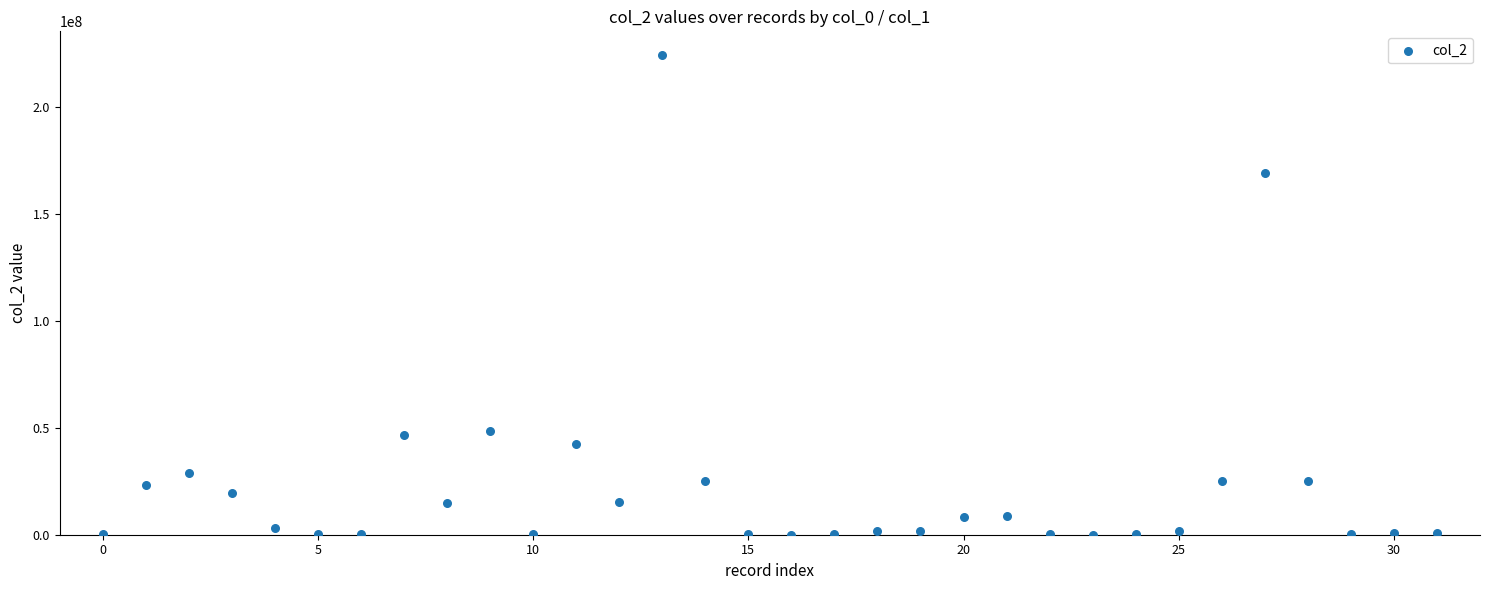

What is the range of Y values (max minus min)?

223964684.0